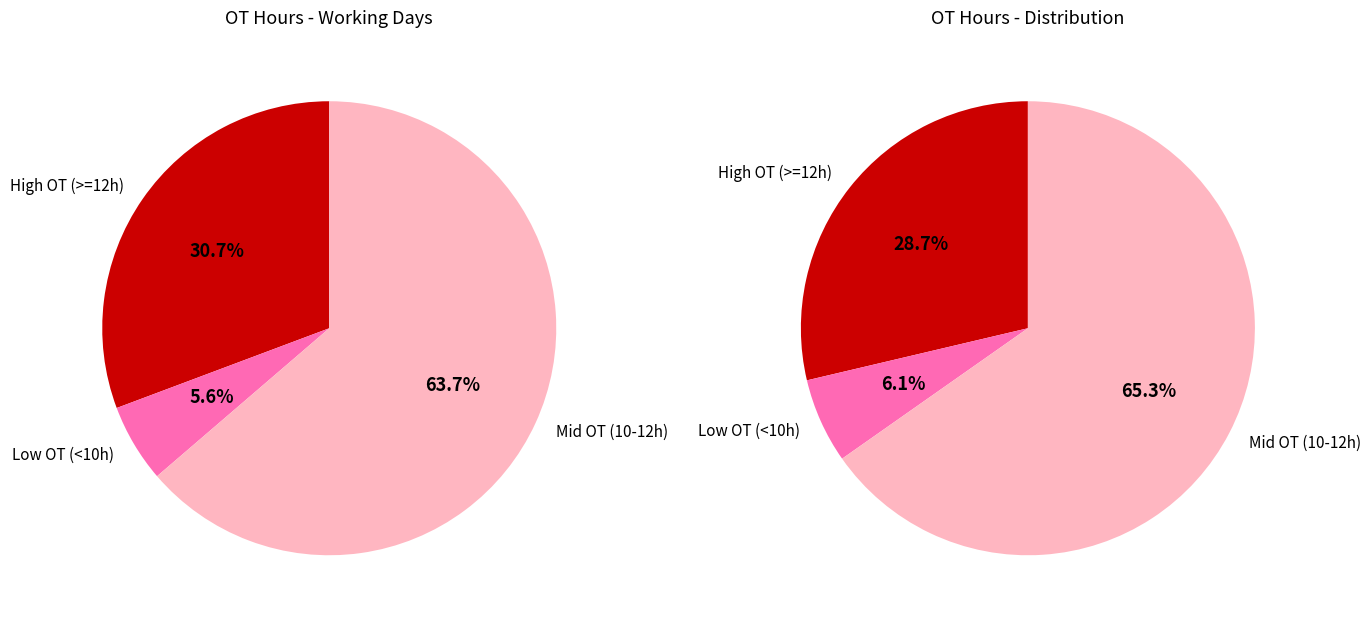

The 1-Fri slice represents 12% of the pie. True or false?

False